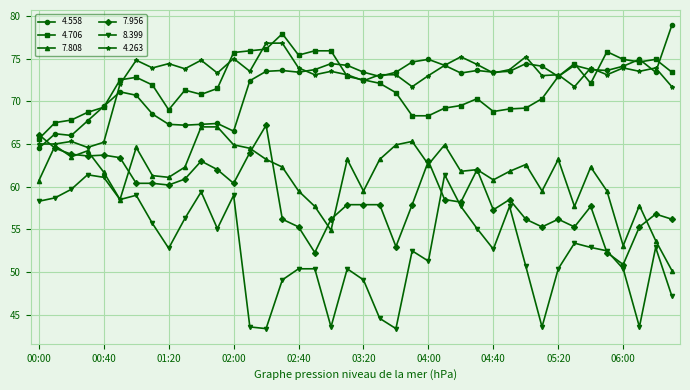

What is the minimum value for 7.956?

50.9